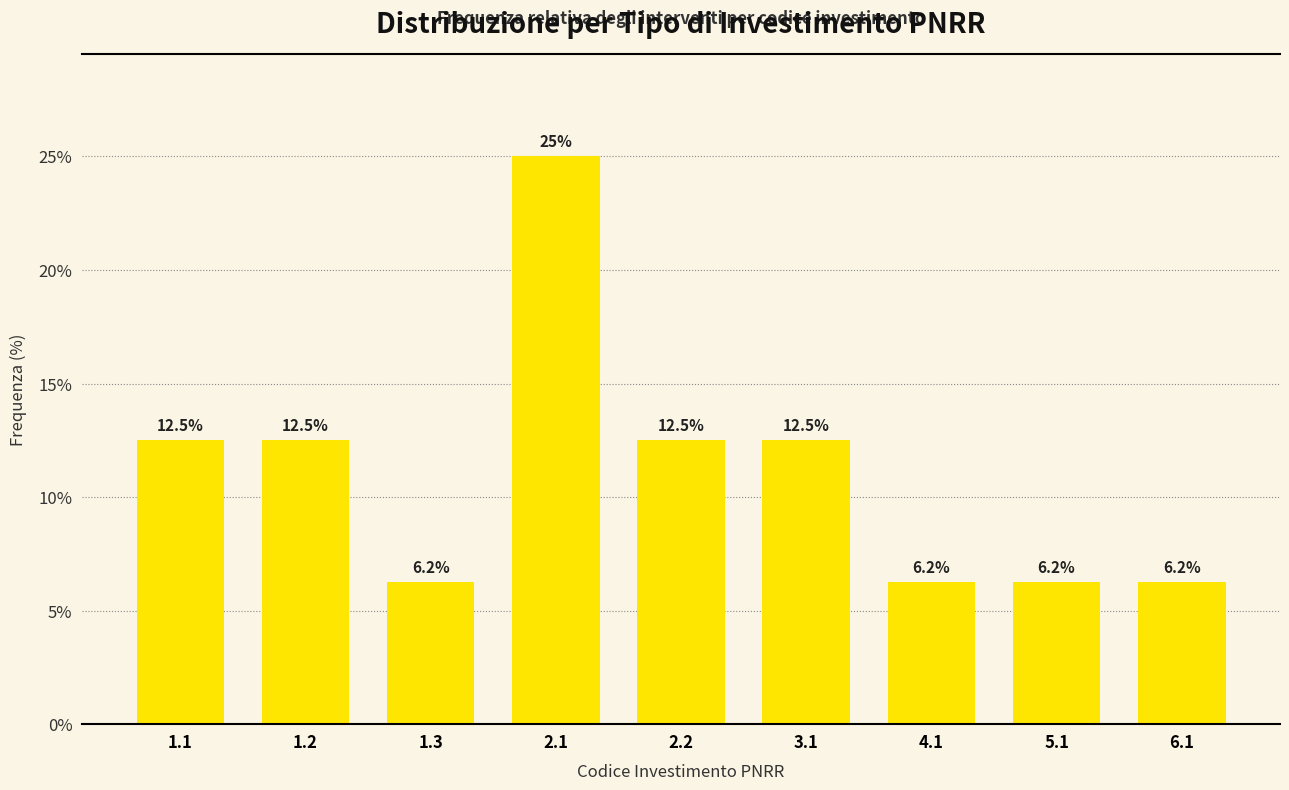

Between 2.2 and 4.1, which is larger?

2.2